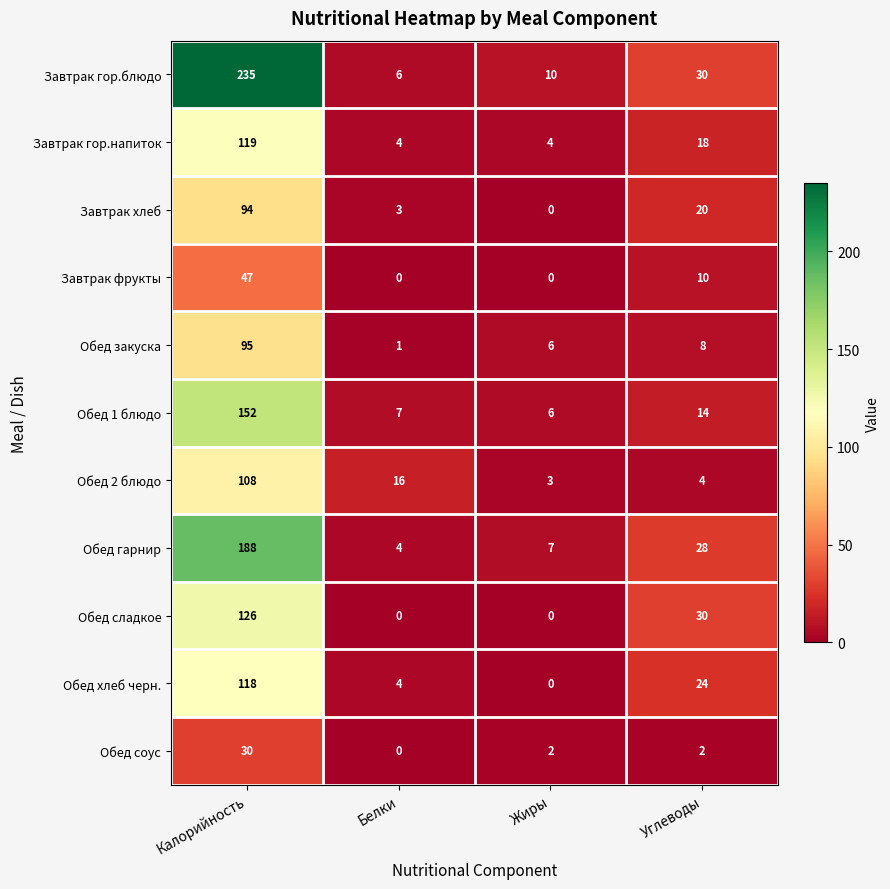

What is the total value across all series at Белки?

45